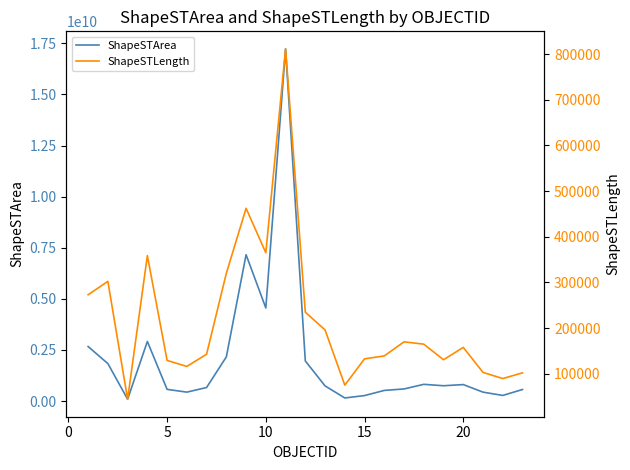

What are all the series names shown in the legend?

ShapeSTArea, ShapeSTLength